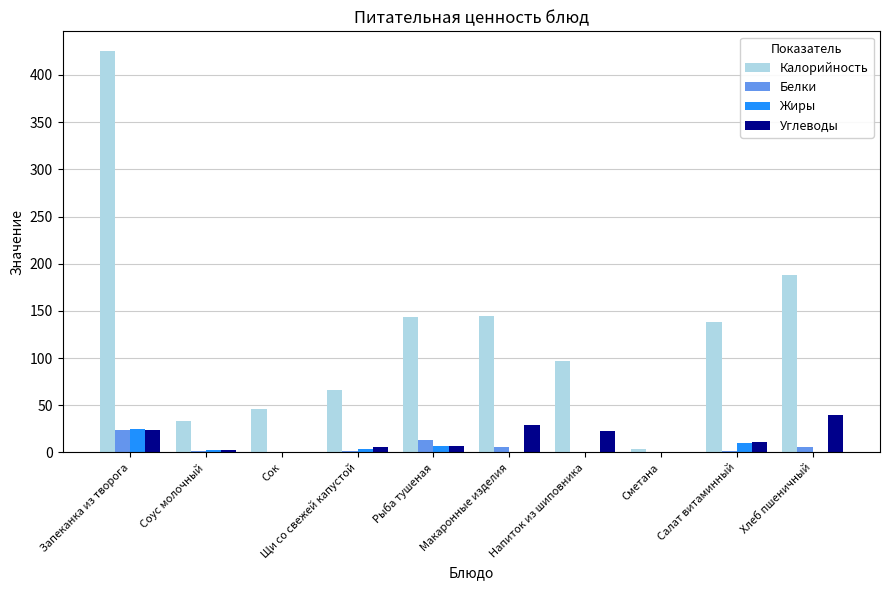

Which series has the largest range (max minus min)?

Калорийность